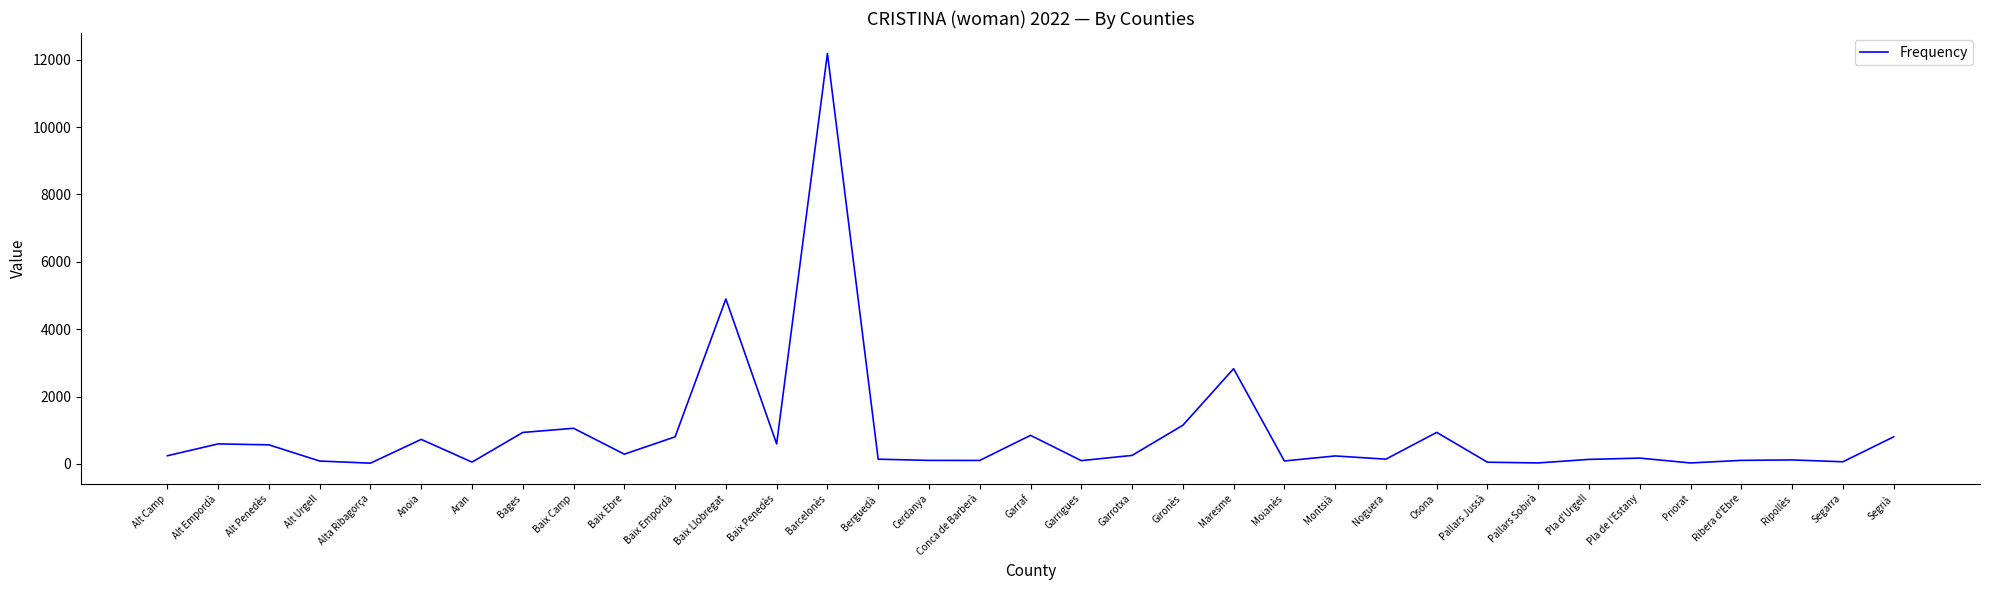

Between Baix Penedès and Pla de l'Estany, which is larger?

Baix Penedès